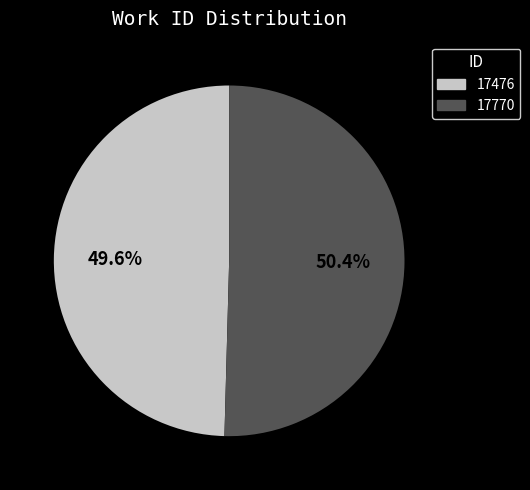

The 17476 slice represents 50% of the pie. True or false?

True